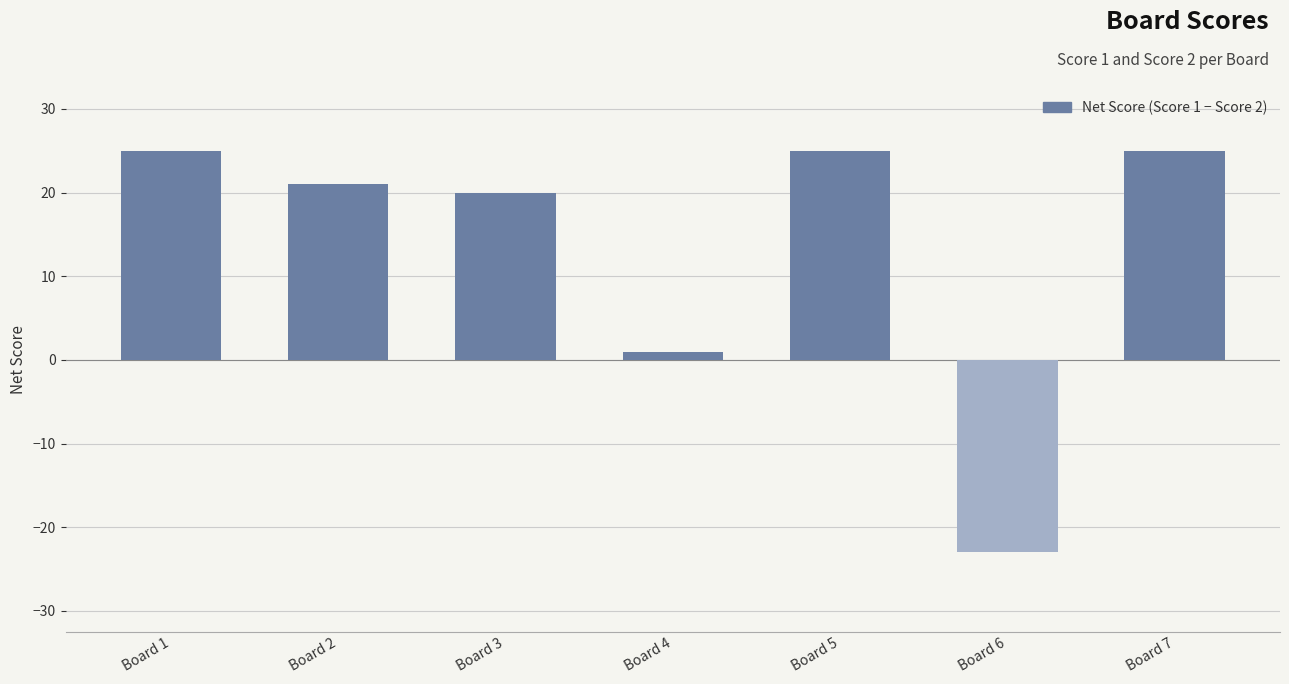

Read the value at Board 7, to the nearest 5.

25